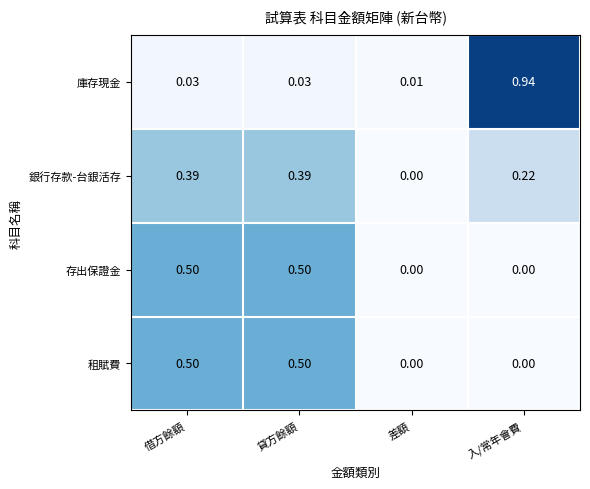

Which series has the largest total across all categories?

庫存現金